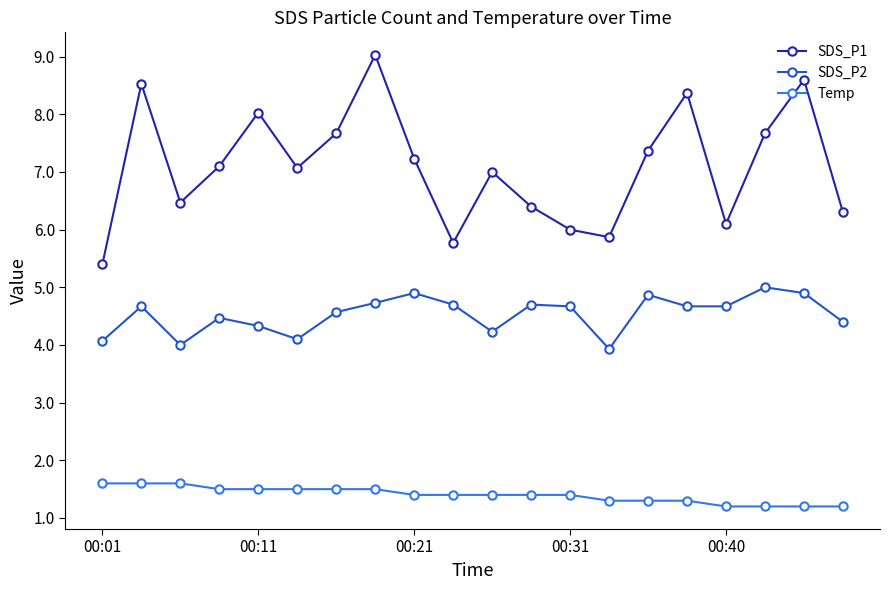

List the series in order of their overall mean, highest first.

SDS_P1, SDS_P2, Temp